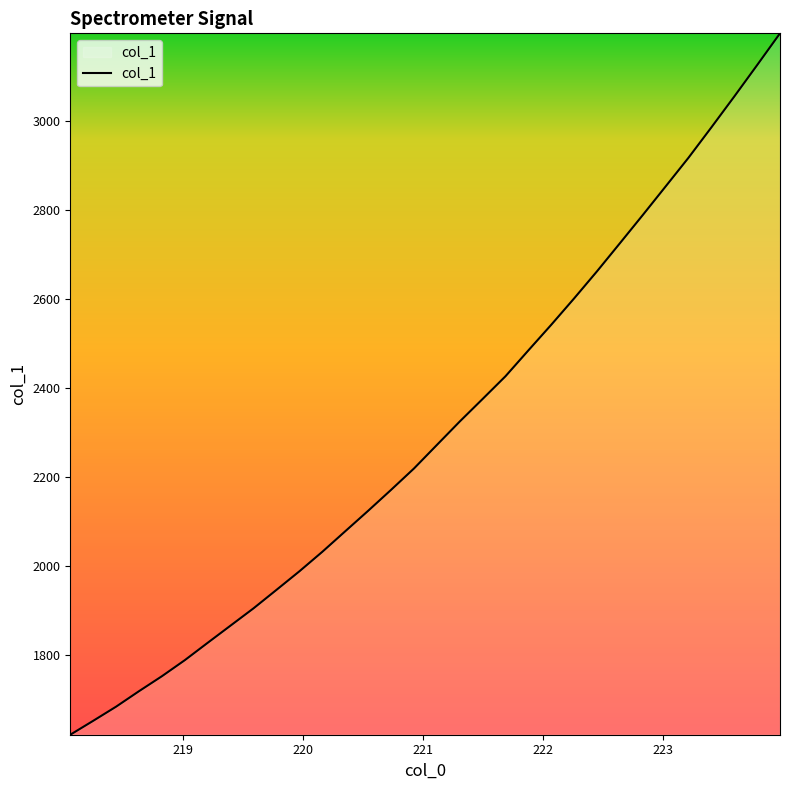

What is the maximum value shown in the chart?

3198.0